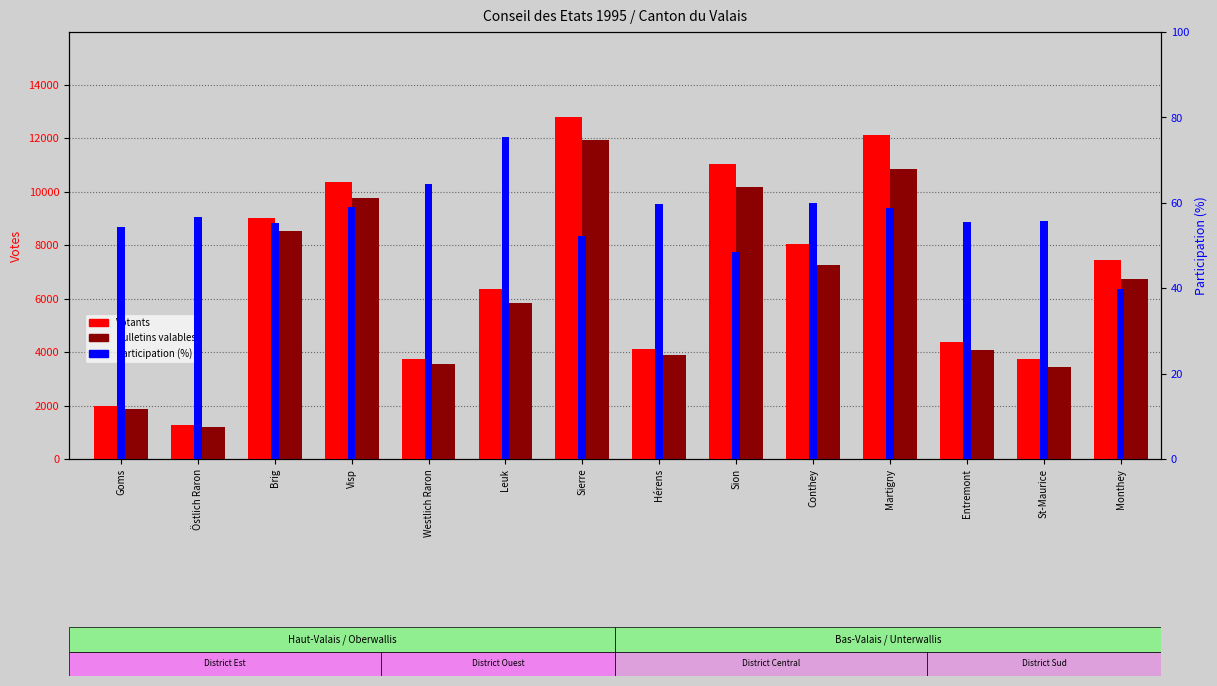

Reading left to right, extract all data points from this chart.

Votants: Goms=1966.0	Östlich Raron=1257.0	Brig=9008.0	Visp=10369.0	Westlich Raron=3735.0	Leuk=6364.0	Sierre=12774.0	Hérens=4125.0	Sion=11042.0	Conthey=8043.0	Martigny=12132.0	Entremont=4358.0	St-Maurice=3748.0	Monthey=7424.0
Bulletins valables: Goms=1888.0	Östlich Raron=1198.0	Brig=8518.0	Visp=9768.0	Westlich Raron=3551.0	Leuk=5817.0	Sierre=11933.0	Hérens=3898.0	Sion=10178.0	Conthey=7255.0	Martigny=10859.0	Entremont=4059.0	St-Maurice=3432.0	Monthey=6720.0
Participation (%): Goms=54.4	Östlich Raron=56.7	Brig=55.2	Visp=59.0	Westlich Raron=64.4	Leuk=75.4	Sierre=52.2	Hérens=59.7	Sion=48.6	Conthey=59.9	Martigny=58.7	Entremont=55.5	St-Maurice=55.7	Monthey=39.8